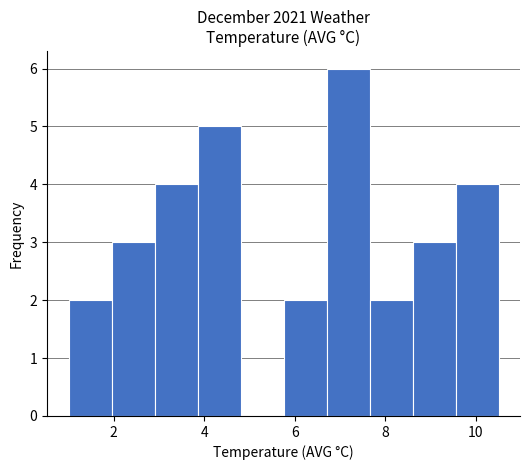

What is the height of the bar covering 3.85 to 4.80 on the x-axis? Neither the bar edges nor the heights are printed on the chart, so give them approximately, as read against the axes.

5